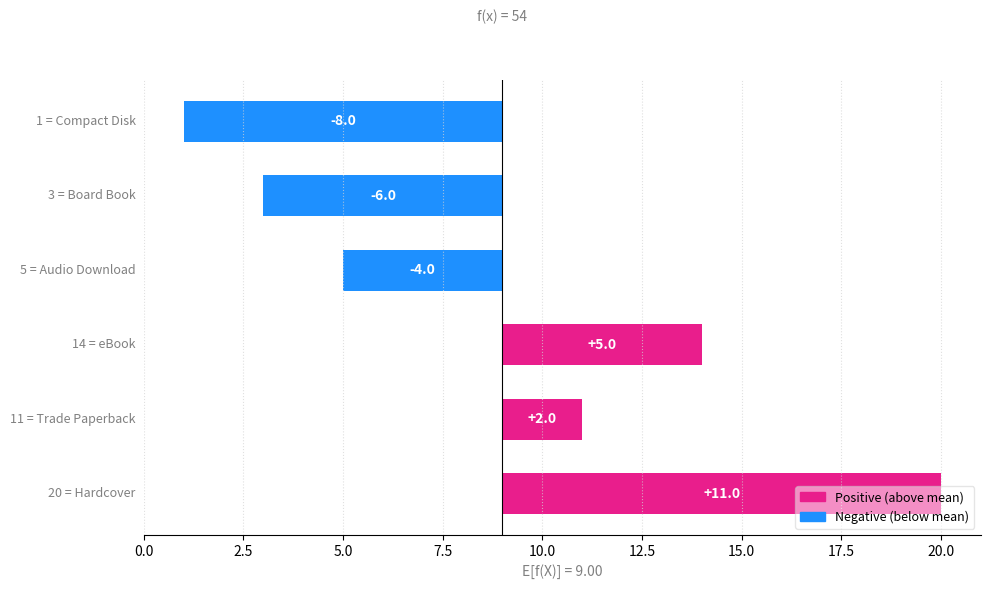

What is the difference between the maximum and minimum values?

19